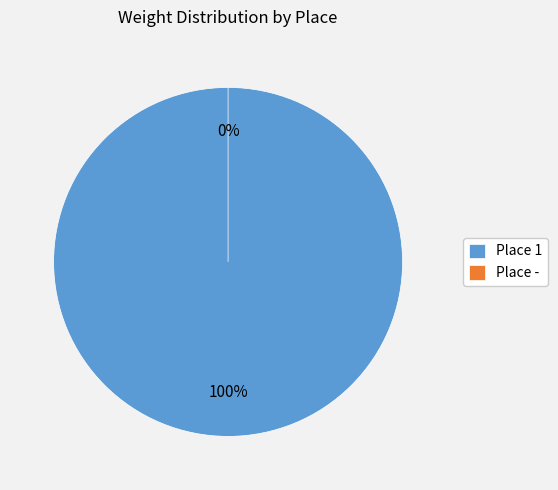

Is - the majority of the pie?

No